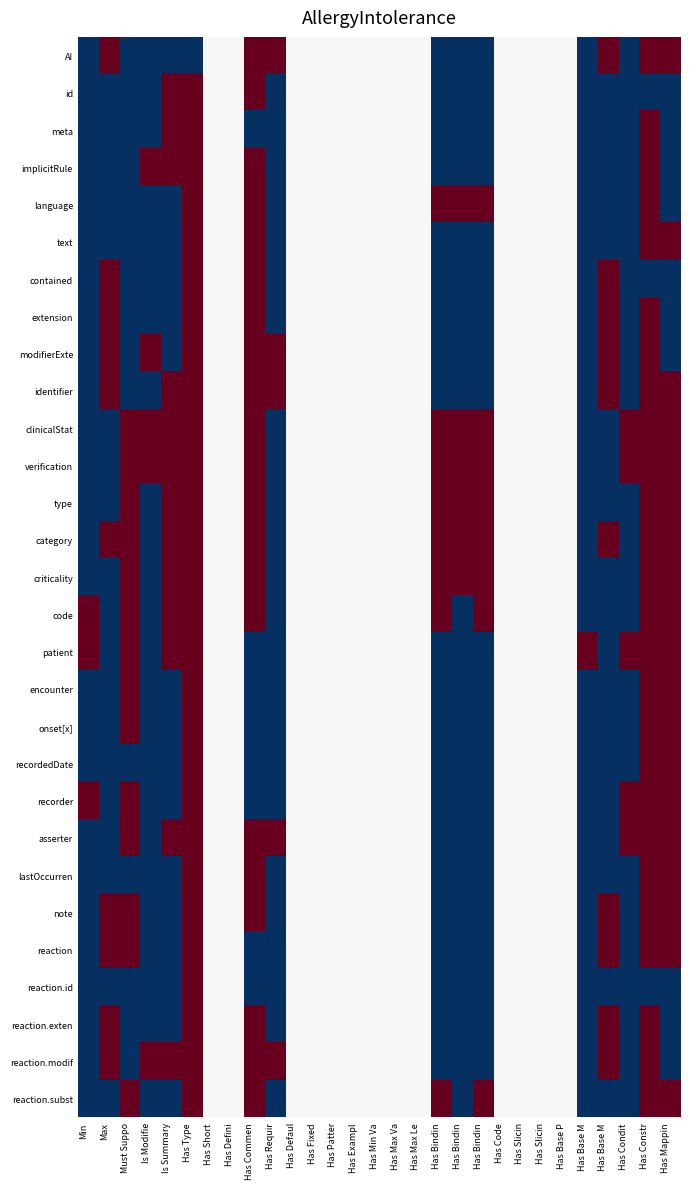

What is the difference between the highest and lowest values at Has Constr?

2